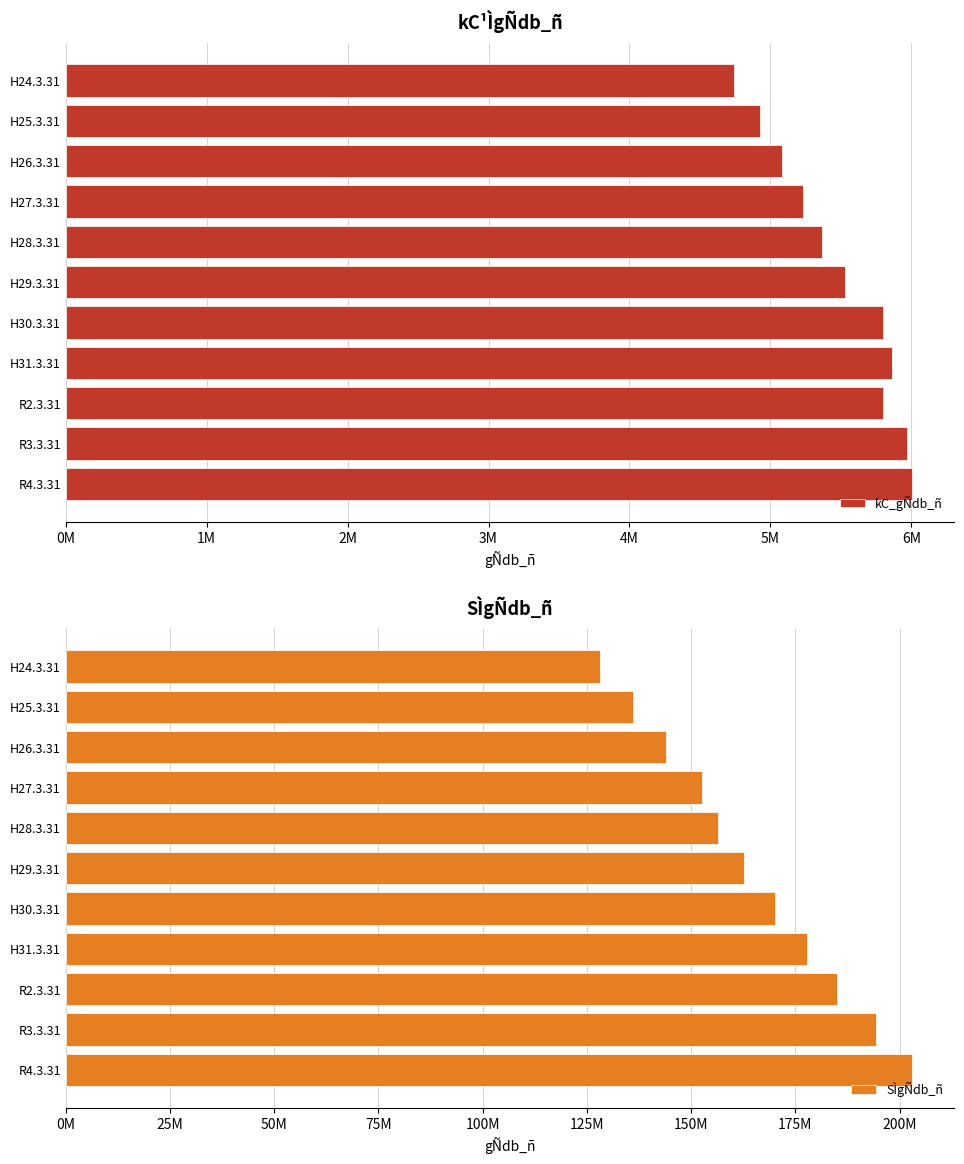

What is the sum of all kC_gÑdb_ñ values?

60304483